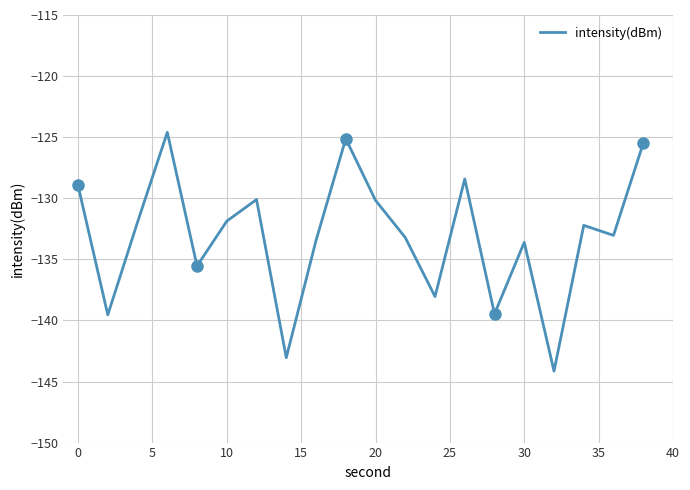

What is the maximum value for intensity(dBm)?

-124.6